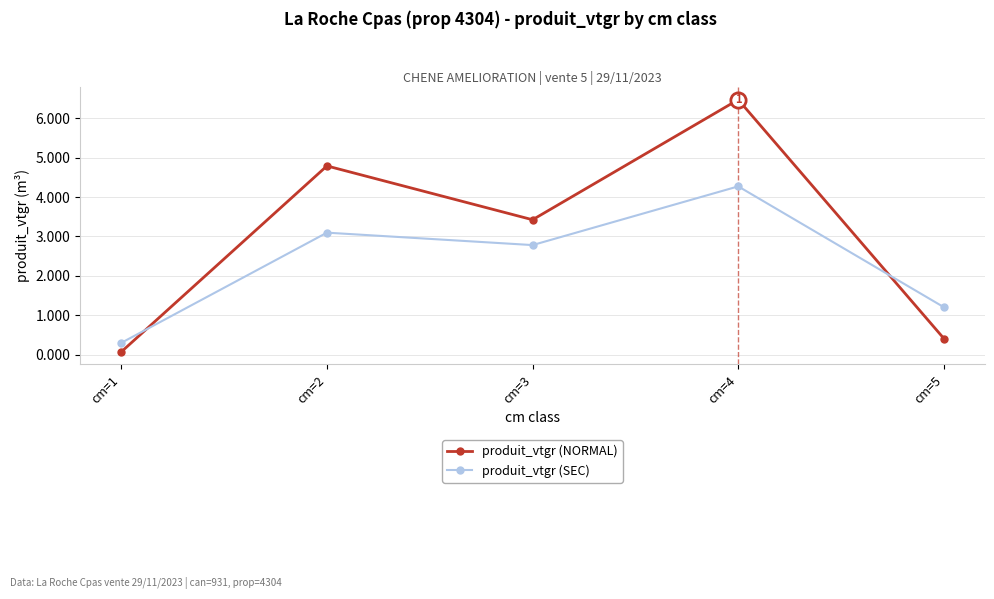

At which category does the chart reach its peak across all series?

cm=4